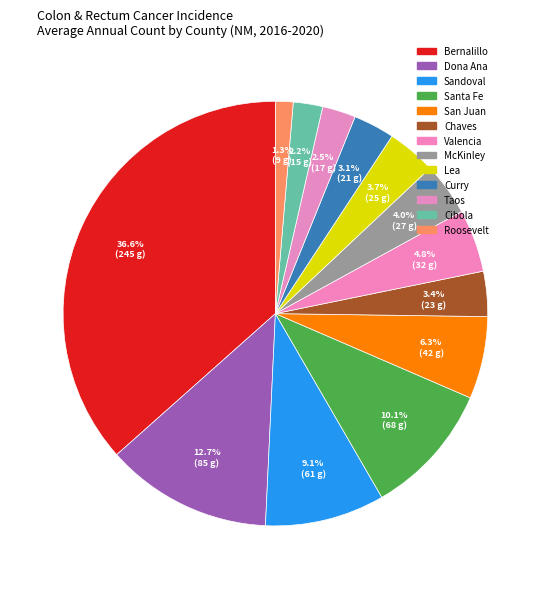

How many slices are in this pie chart?

13